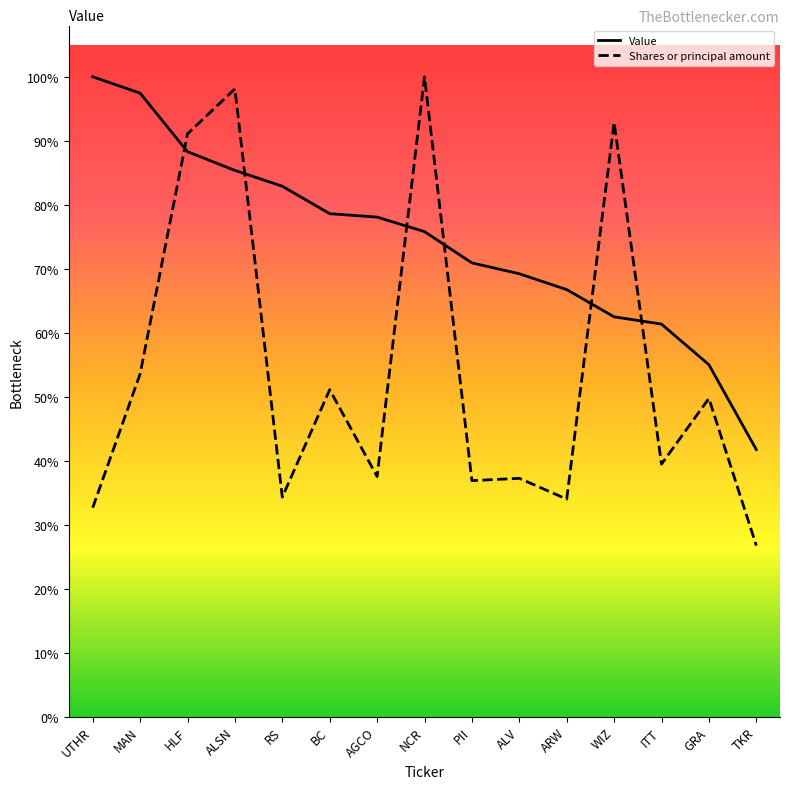

Reading right to left, transcribe all the data shown in this chart.

Value: 1401000.0	1846000.0	2059000.0	2097000.0	2240000.0	2323000.0	2380000.0	2544000.0	2620000.0	2638000.0	2782000.0	2865000.0	2963000.0	3270000.0	3356000.0
Shares or principal amount: 897398.3	1669202.5	1324834.7	3117202.6	1141251.1	1250241.5	1238197.5	3356000.0	1259757.7	1715247.0	1151510.8	3292211.7	3056735.1	1797473.0	1095900.5